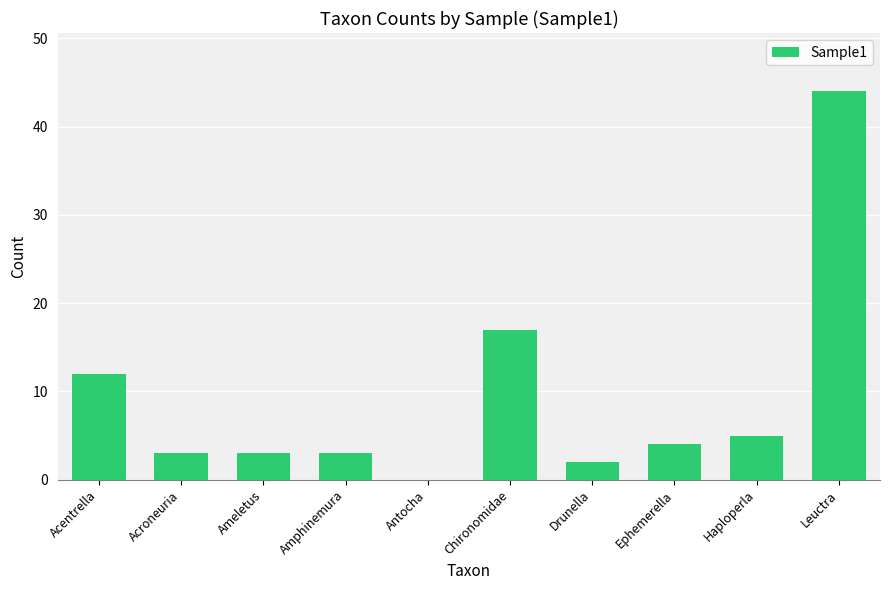

How many positive values are there?

9